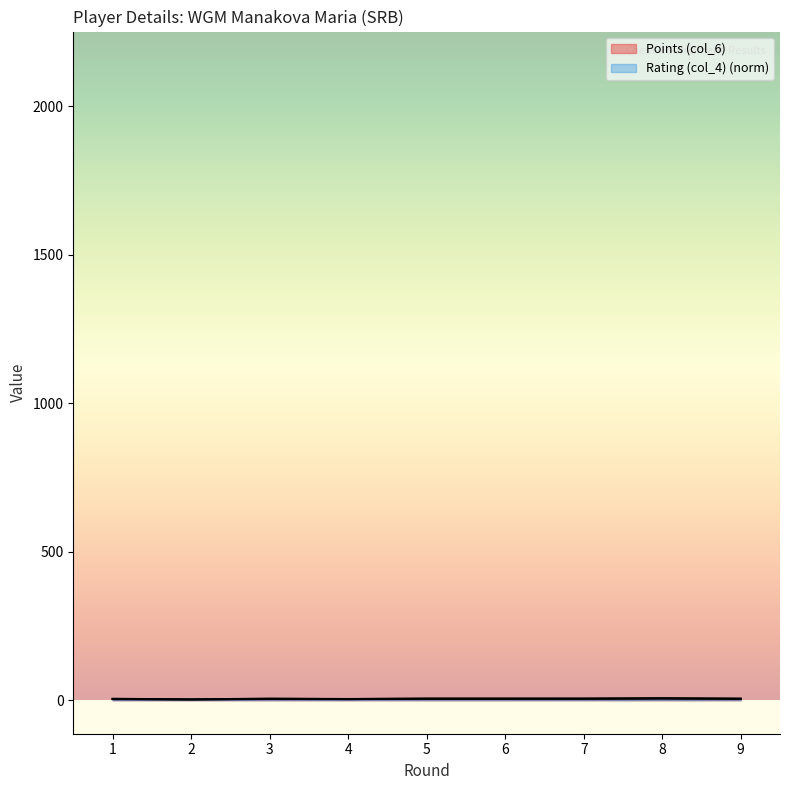

True or false: Points (col_6) has a value of 3.0 at 6.

False